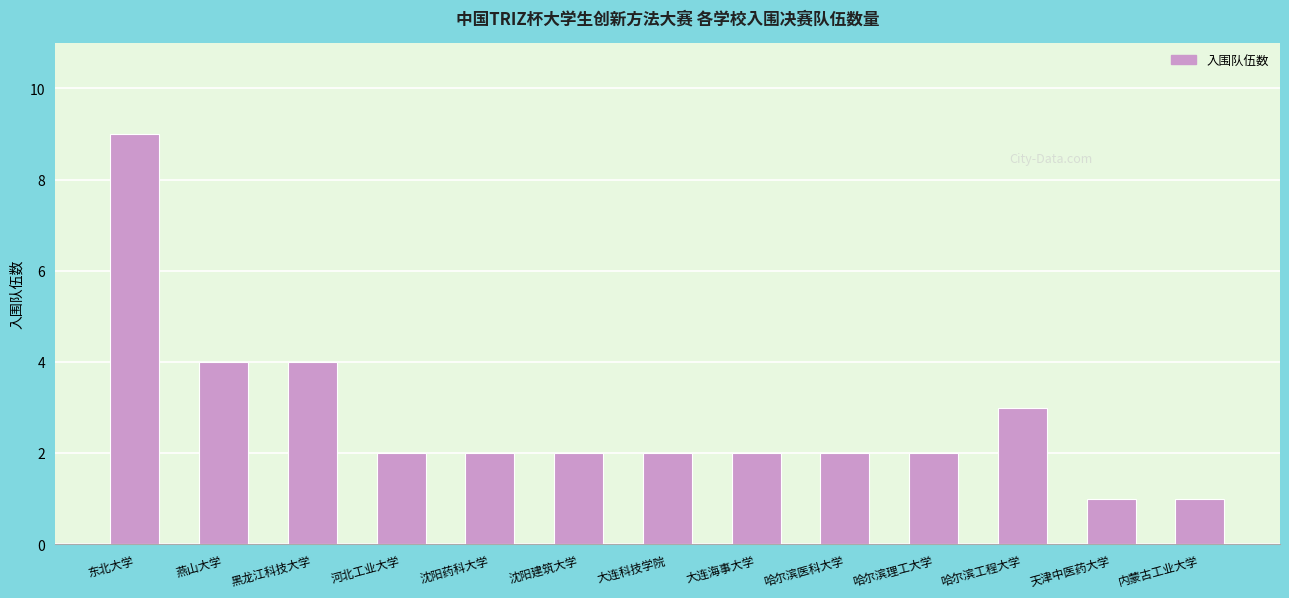

How many distinct data groups are displayed?

1